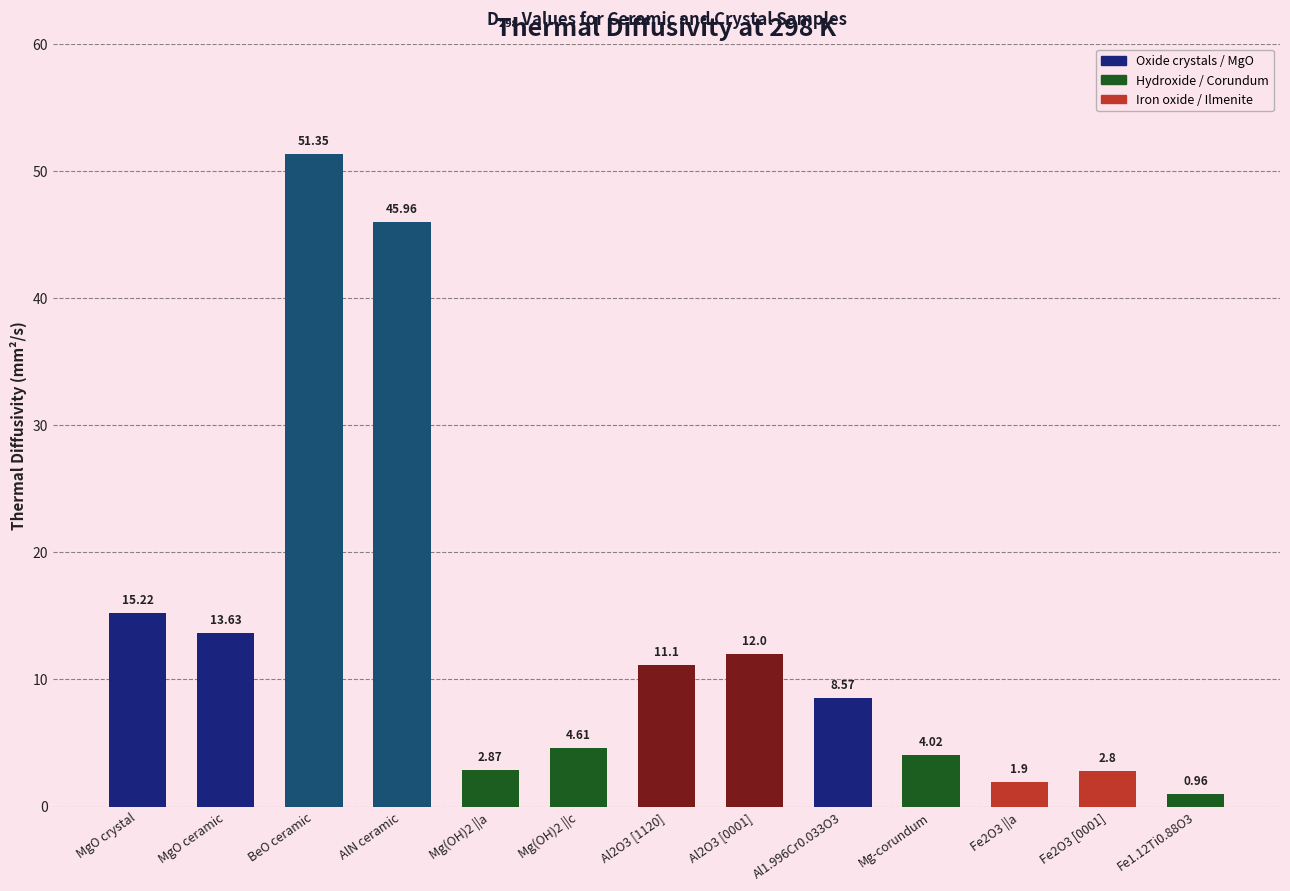

What position from the left is Mg(OH)2 ||a?

5